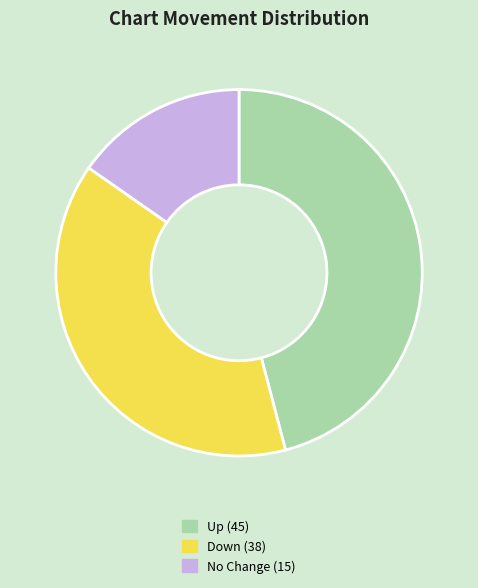

Is there a majority slice in this chart?

No